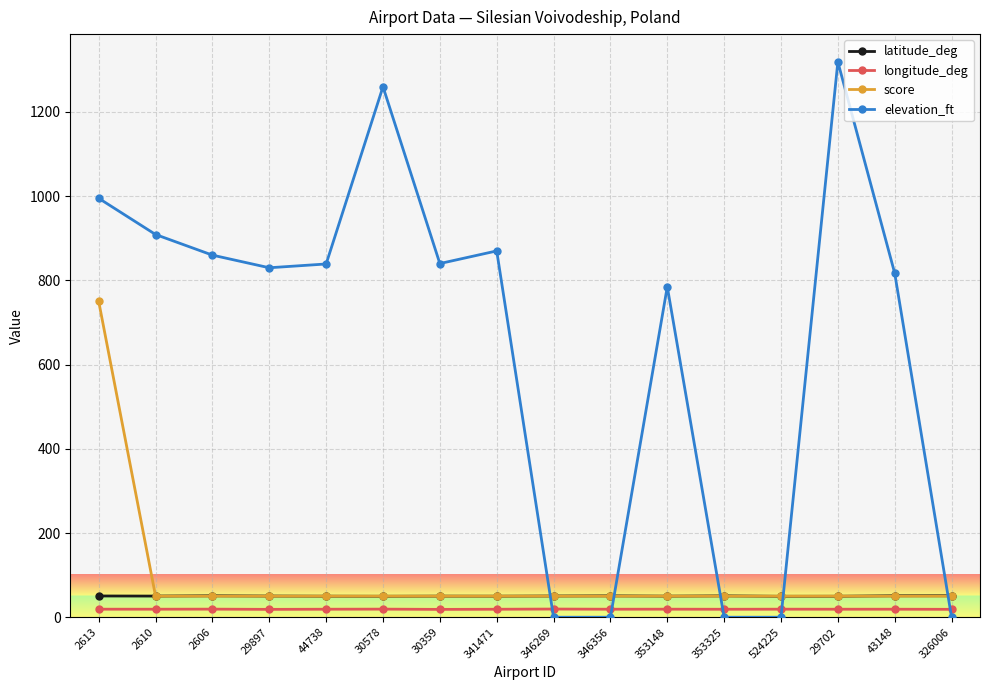

True or false: score has a value of 750.0 at 2613.

True